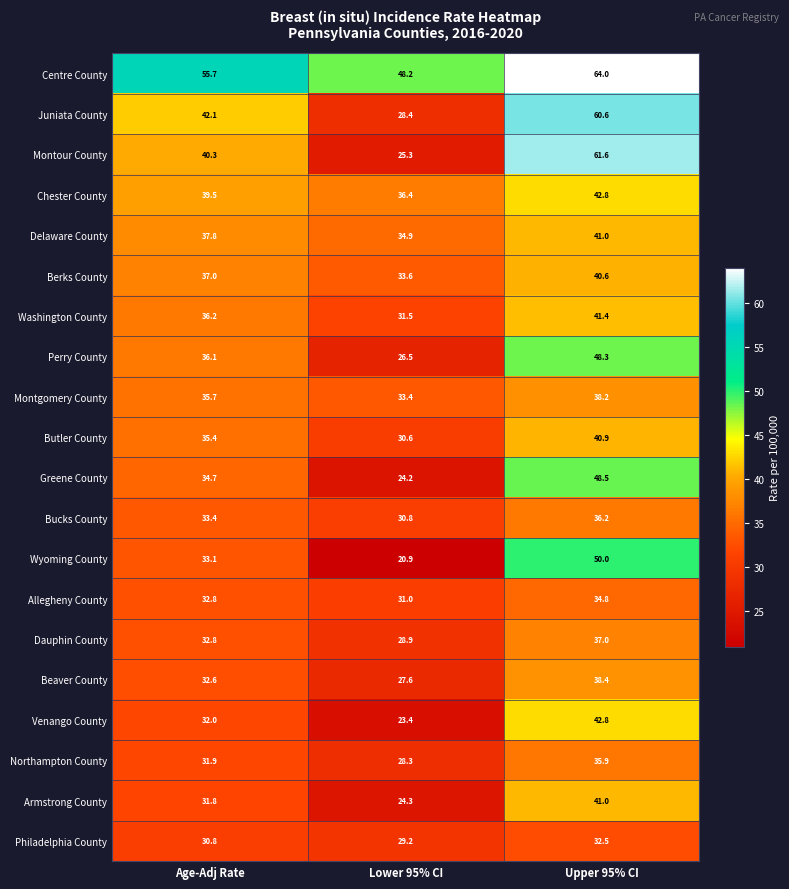

Rank the categories by Butler County value from lowest to highest.

Lower 95% CI, Age-Adj Rate, Upper 95% CI